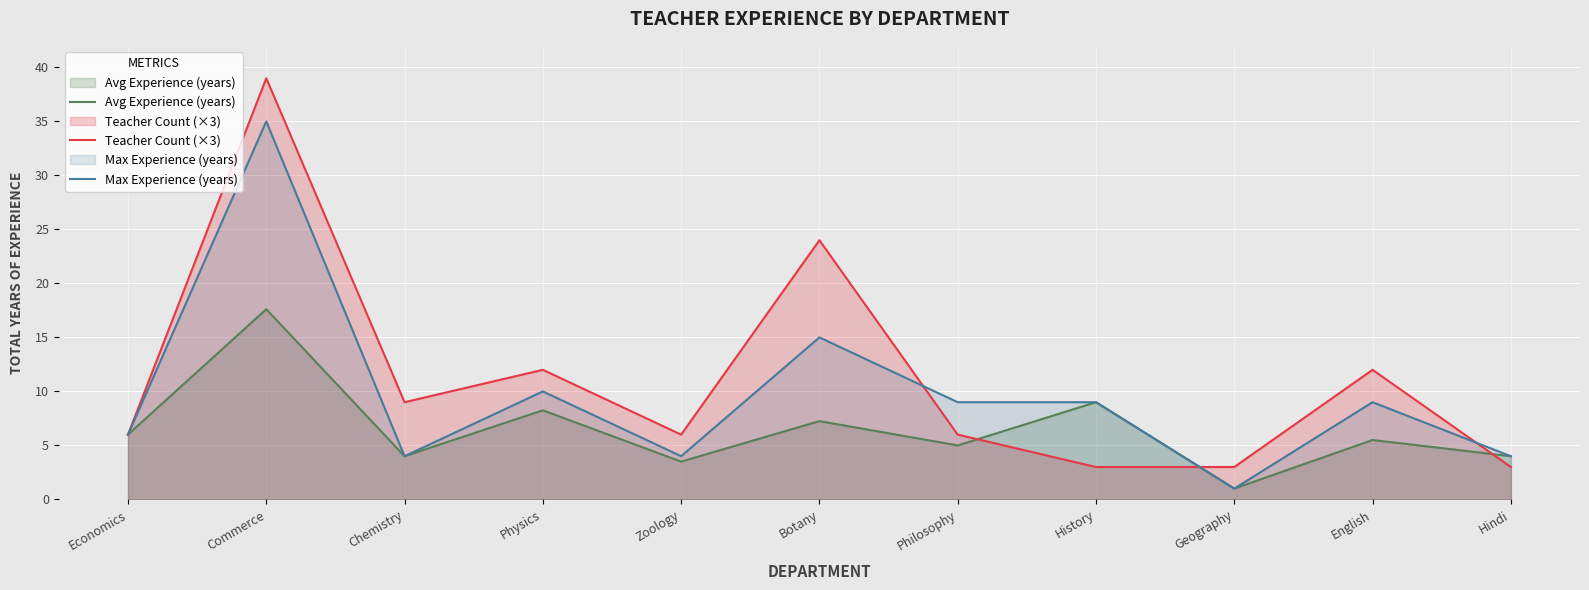

At which label does Avg Experience (years) reach its minimum?

Geography